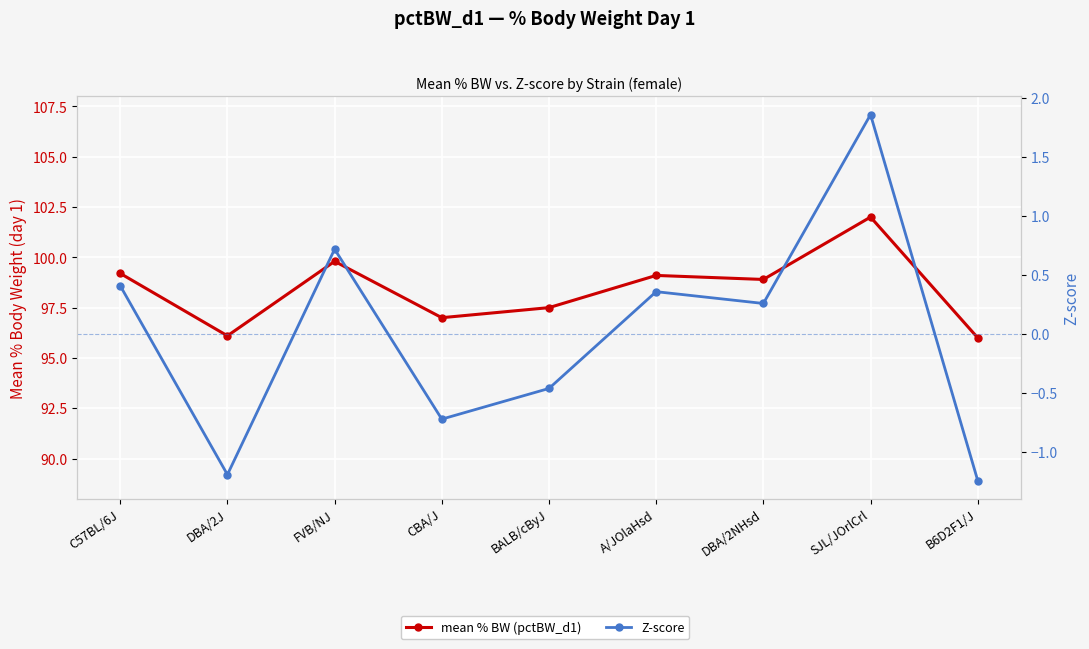

Reading right to left, what are all the values shown in this chart?

mean % BW (pctBW_d1): B6D2F1/J=96.0	SJL/JOrlCrl=102.0	DBA/2NHsd=98.9	A/JOlaHsd=99.1	BALB/cByJ=97.5	CBA/J=97.0	FVB/NJ=99.8	DBA/2J=96.1	C57BL/6J=99.2
Z-score: B6D2F1/J=-1.2	SJL/JOrlCrl=1.9	DBA/2NHsd=0.3	A/JOlaHsd=0.4	BALB/cByJ=-0.5	CBA/J=-0.7	FVB/NJ=0.7	DBA/2J=-1.2	C57BL/6J=0.4